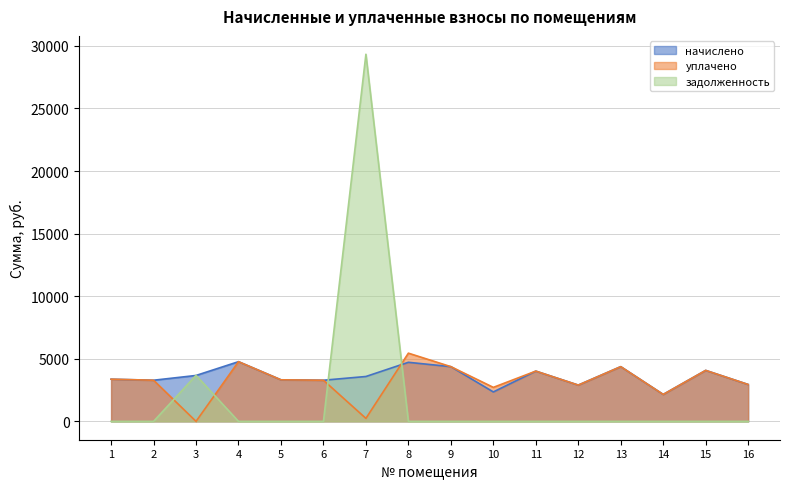

What is the sum of the начислено values at 11 and 4?

8785.1